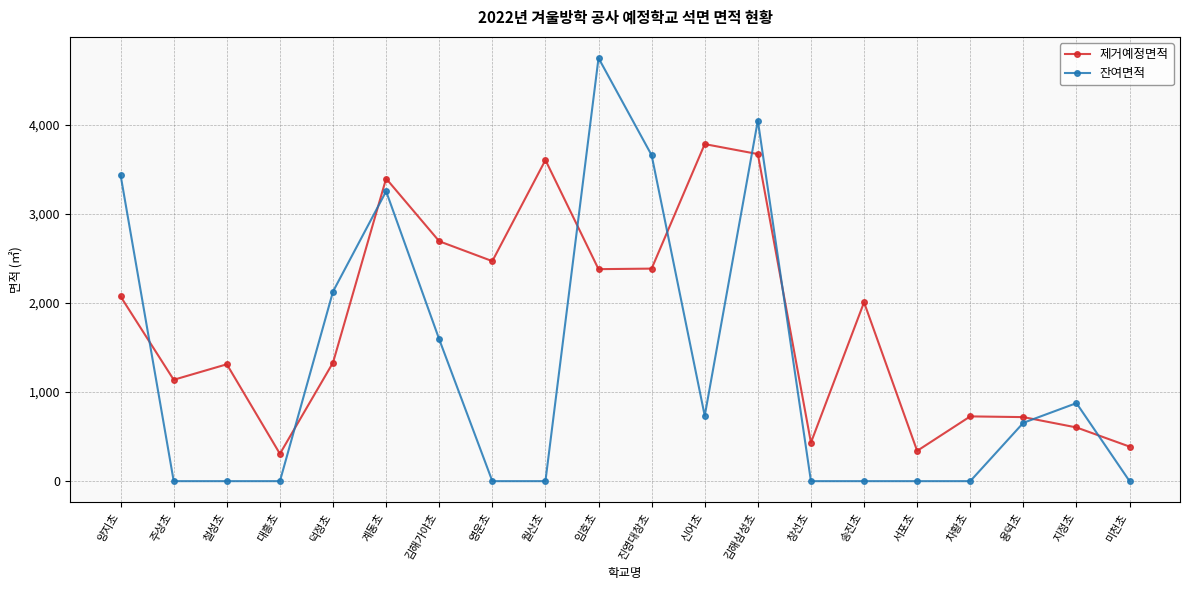

What is the label of the 8th point from the right?

김해삼성초